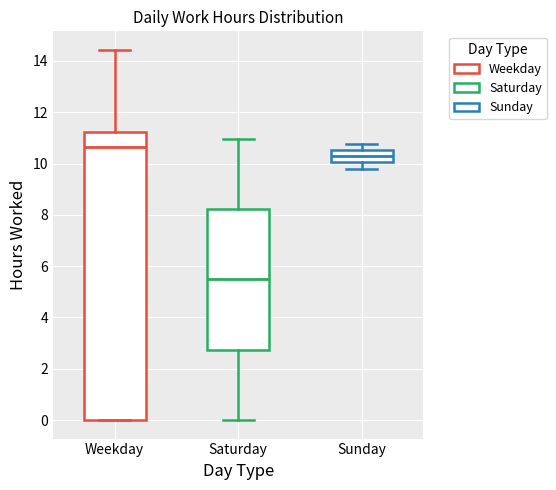

Reading left to right, read every box against the y-axis: the position of its median line, the range the box covers, and the ends of its whiskers. The values are not printed on the chart, so give them approximately, as read against the axis.

Weekday: median 10.6, box 0.0 to 11.2, whiskers 0.0 to 14.4
Saturday: median 5.4, box 2.8 to 8.2, whiskers 0.0 to 11.0
Sunday: median 10.2, box 10.0 to 10.6, whiskers 9.8 to 10.8